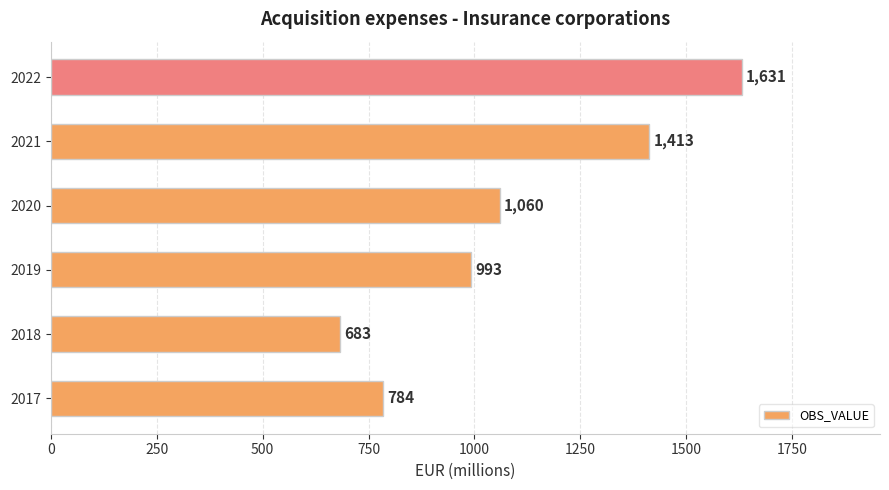

Which label corresponds to the largest value in the chart?

2022